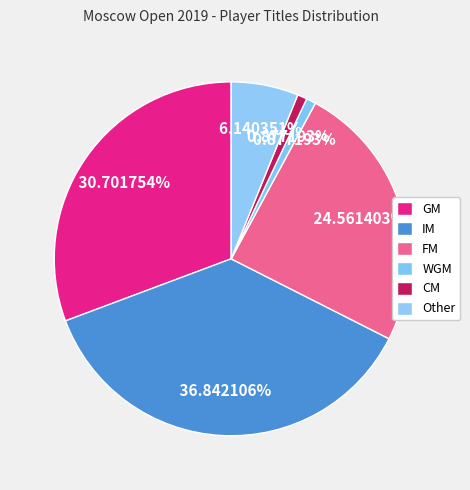

Combined, do GM and FM account for over 50%?

Yes